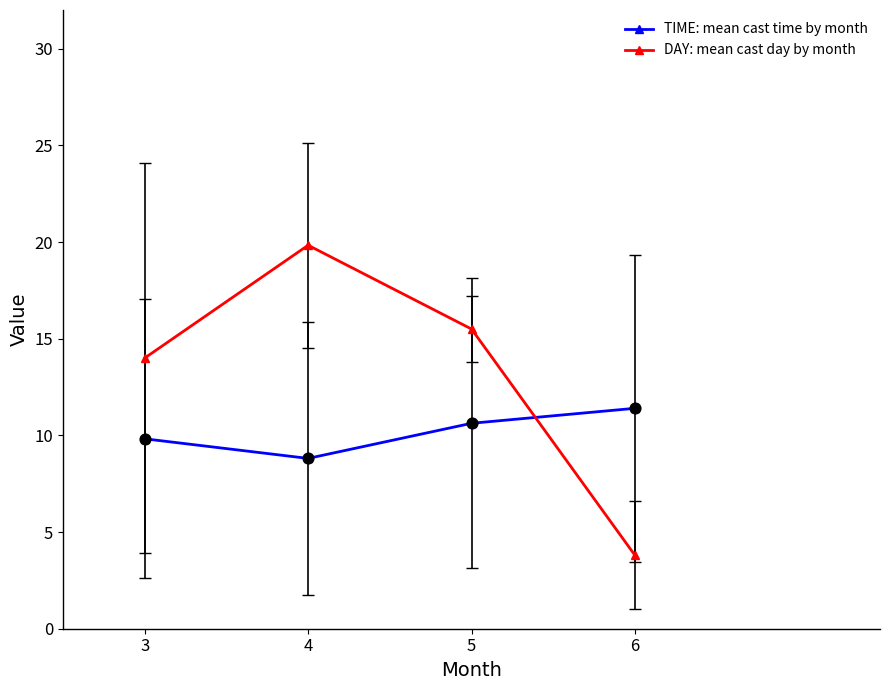

What are all the series names shown in the legend?

TIME: mean cast time by month, DAY: mean cast day by month